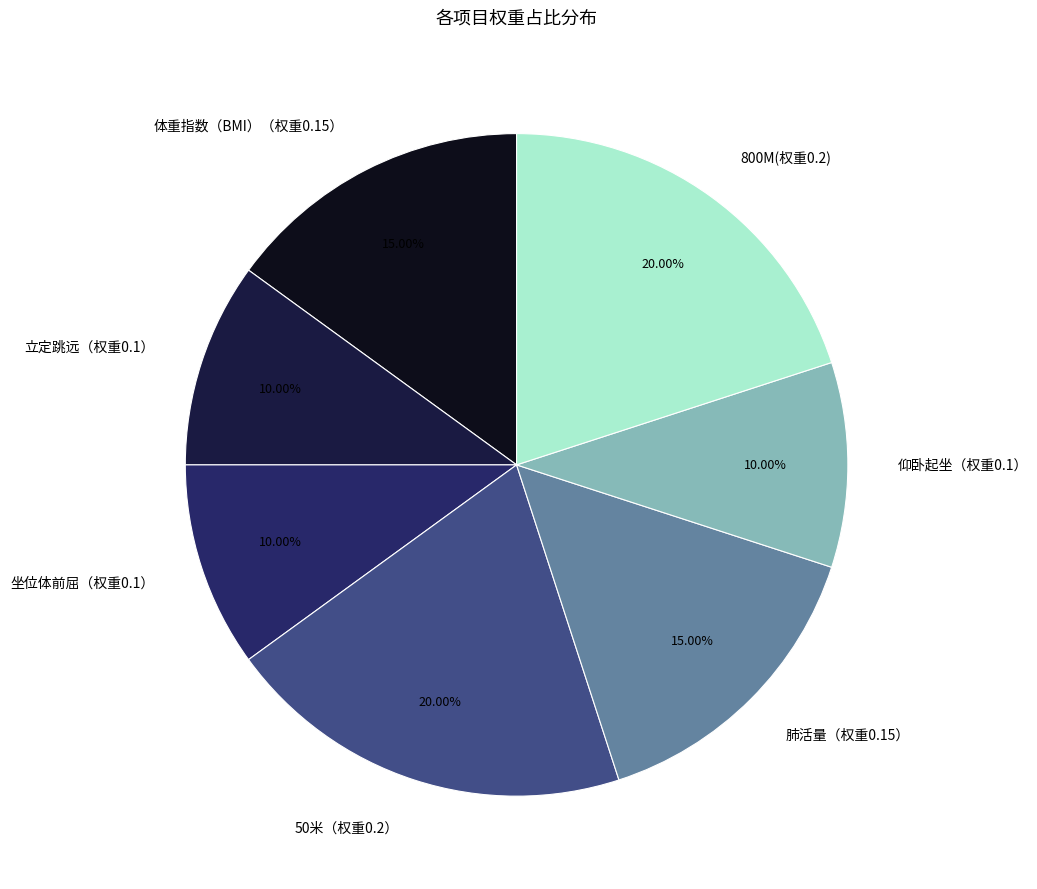

Is there any slice that represents more than half of the pie?

No